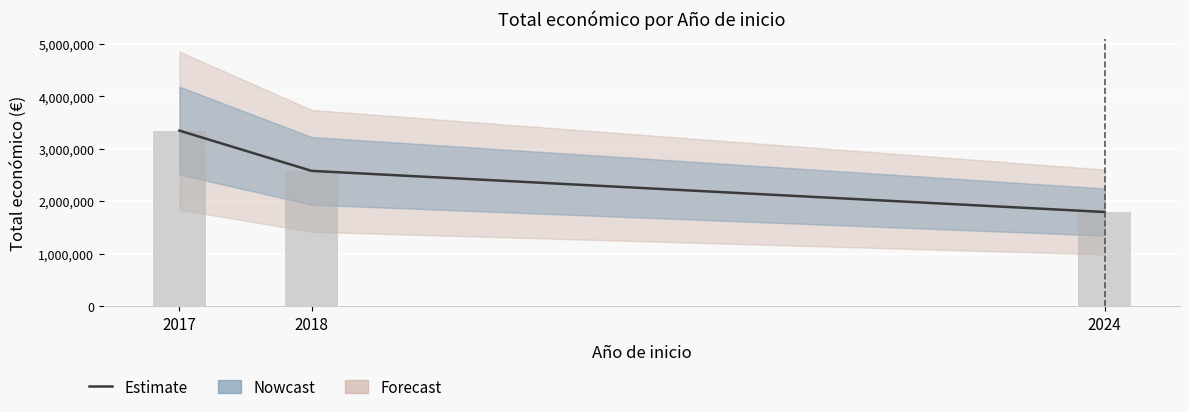

How many values exceed 2581578?

1